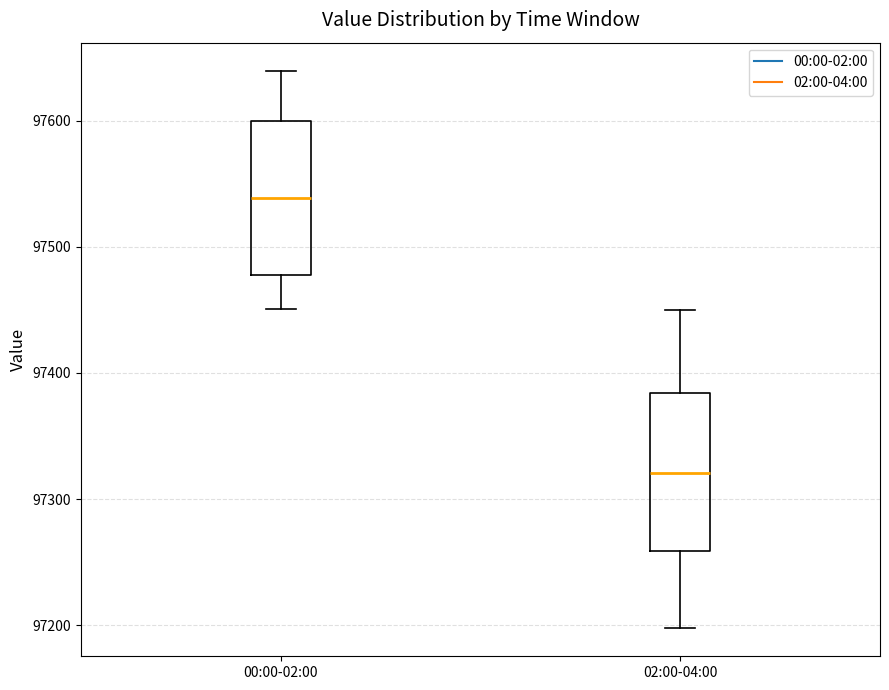

Reading left to right, read every box against the y-axis: the position of its median line, the range the box covers, and the ends of its whiskers. The values are not printed on the chart, so give them approximately, as read against the axis.

00:00-02:00: median 97540, box 97480 to 97600, whiskers 97450 to 97640
02:00-04:00: median 97320, box 97260 to 97380, whiskers 97200 to 97450